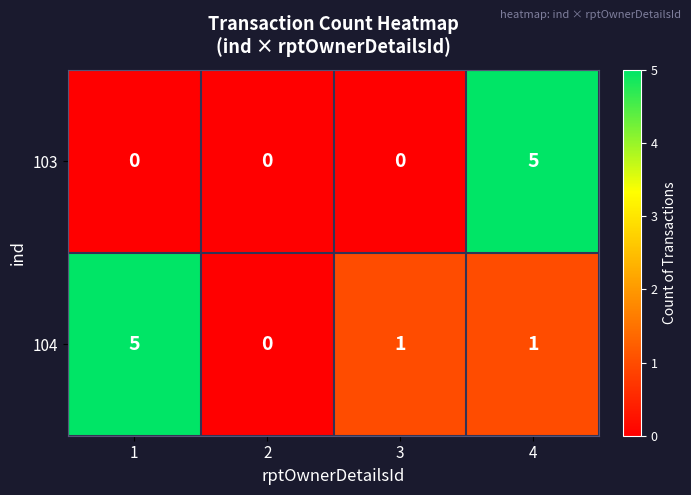

At which category is the sum across all series the highest?

4